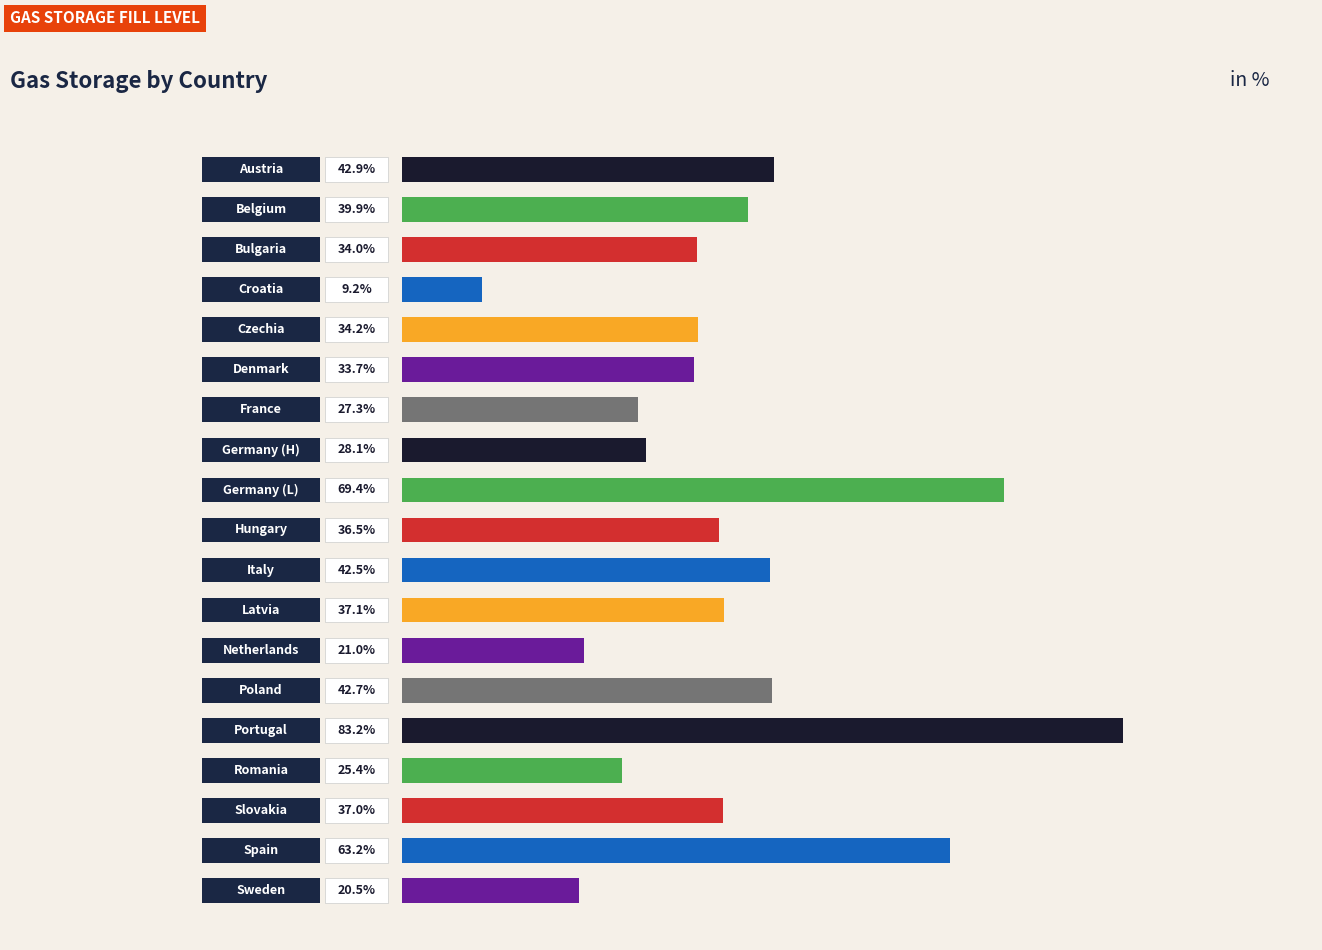

Does the chart contain any negative values?

No